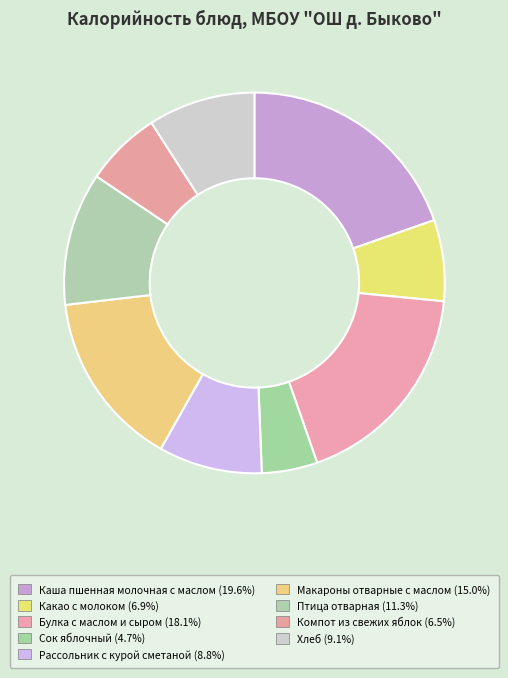

Between Птица отварная and Макароны отварные с маслом, which is larger?

Макароны отварные с маслом